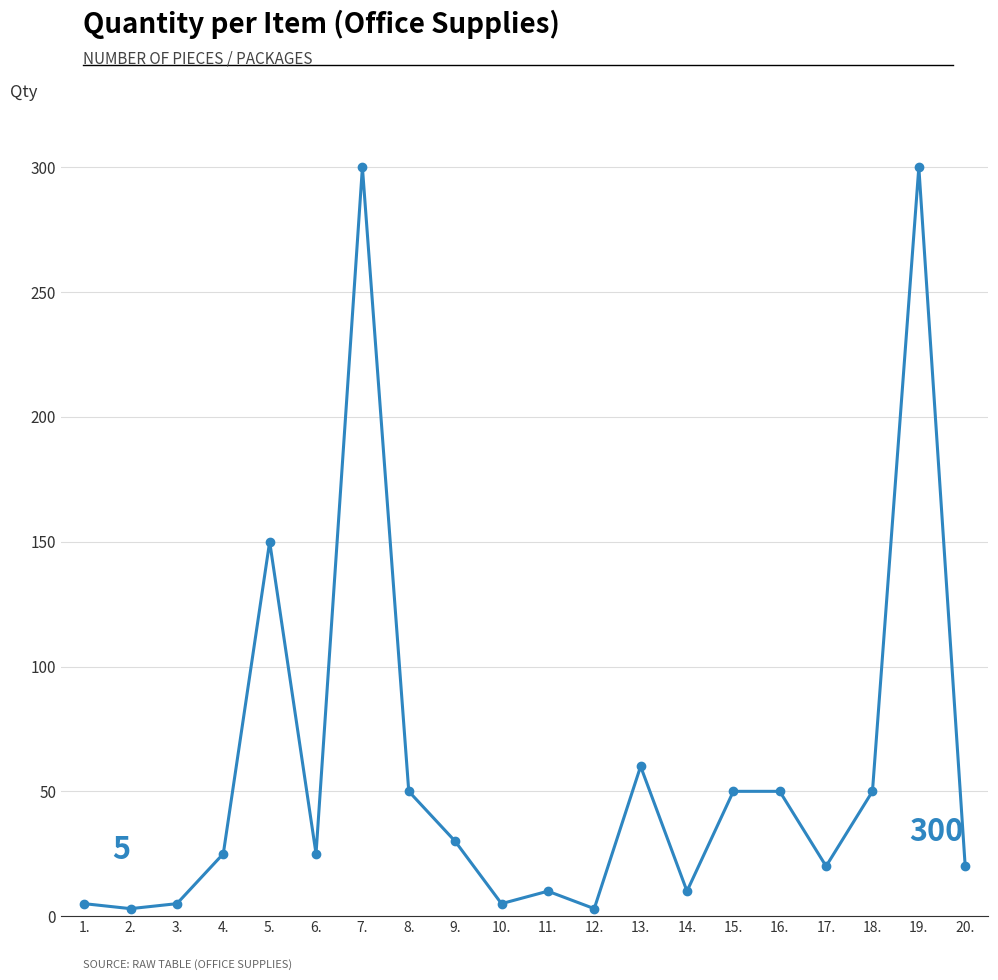

Count the number of data series in this chart.

1